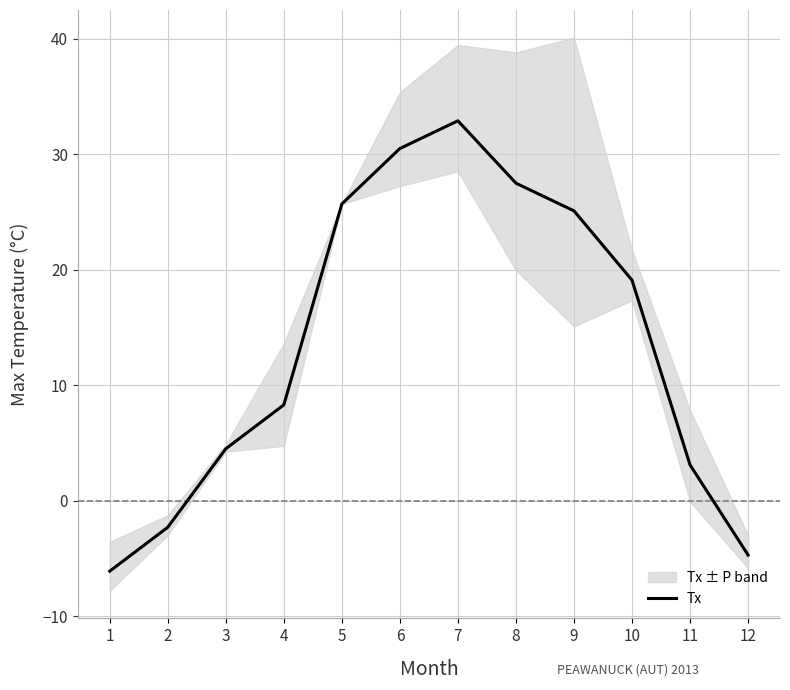

Which label corresponds to the largest value in the chart?

7